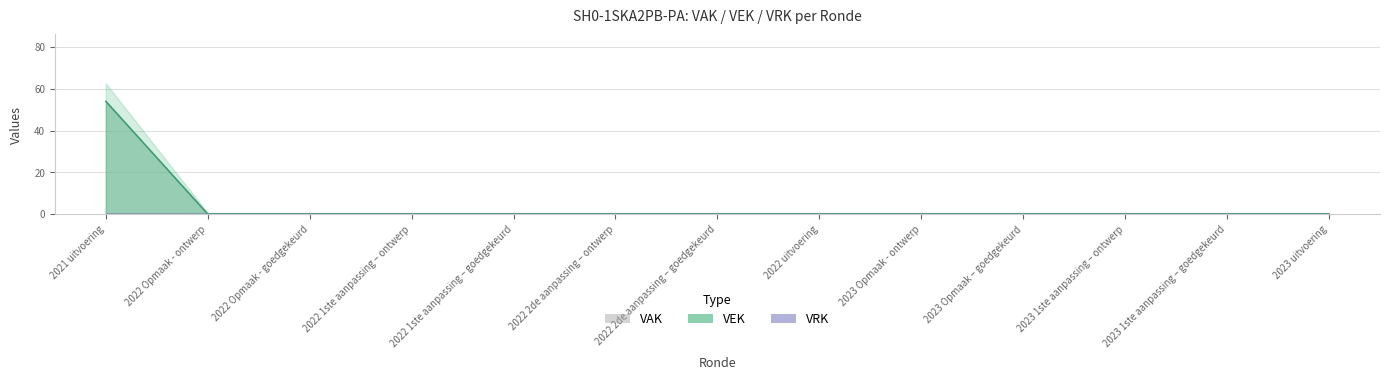

Rank the categories by value from highest to lowest.

2021 uitvoering, 2022 Opmaak - ontwerp, 2022 Opmaak - goedgekeurd, 2022 1ste aanpassing – ontwerp, 2022 1ste aanpassing – goedgekeurd, 2022 2de aanpassing – ontwerp, 2022 2de aanpassing – goedgekeurd, 2022 uitvoering, 2023 Opmaak - ontwerp, 2023 Opmaak – goedgekeurd, 2023 1ste aanpassing – ontwerp, 2023 1ste aanpassing – goedgekeurd, 2023 uitvoering